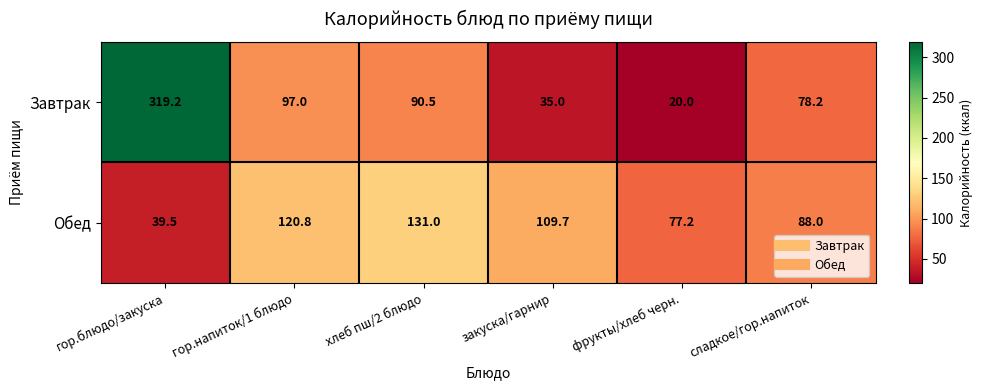

What is the smallest value displayed?

20.0